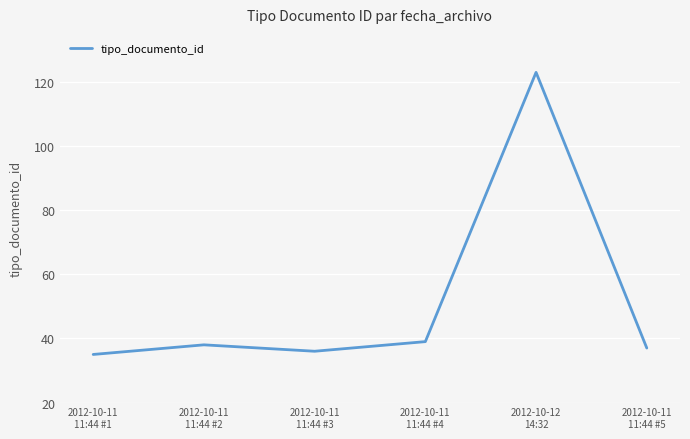

Approximately how many times larger is the value at 2012-10-11
11:44 #1 compared to 2012-10-11
11:44 #2?

0.9